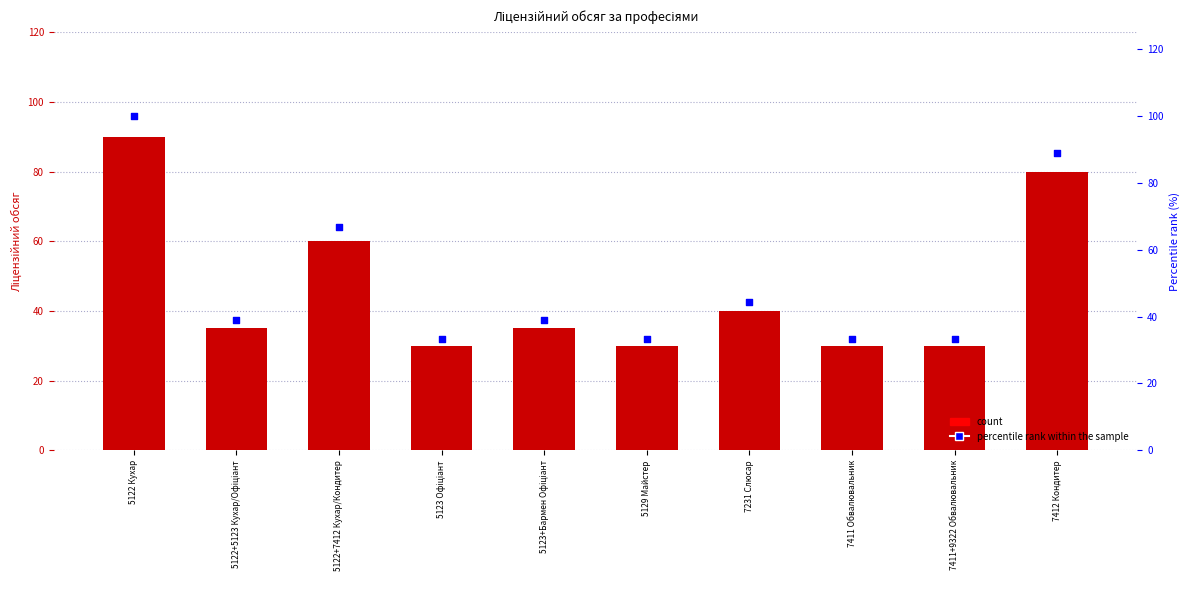

Which series reaches the minimum Y coordinate?

Ліцензійний обсяг